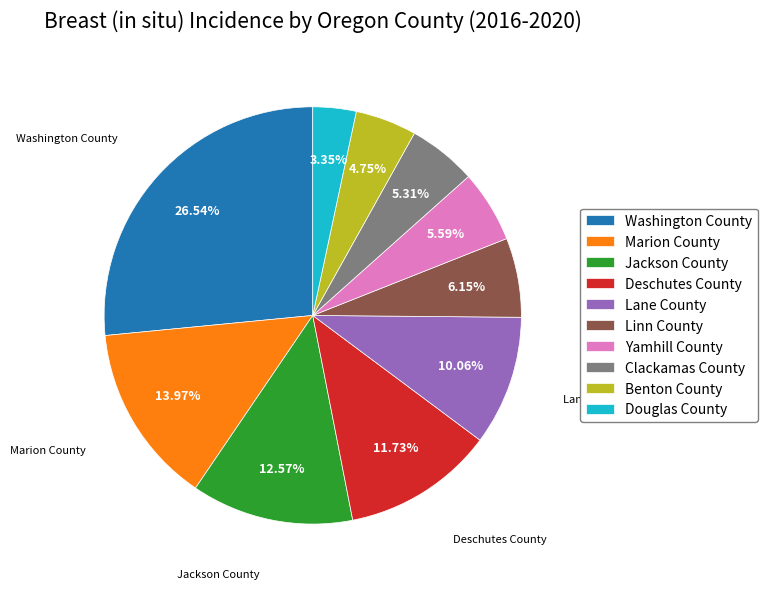

Which slice is the largest?

Washington County